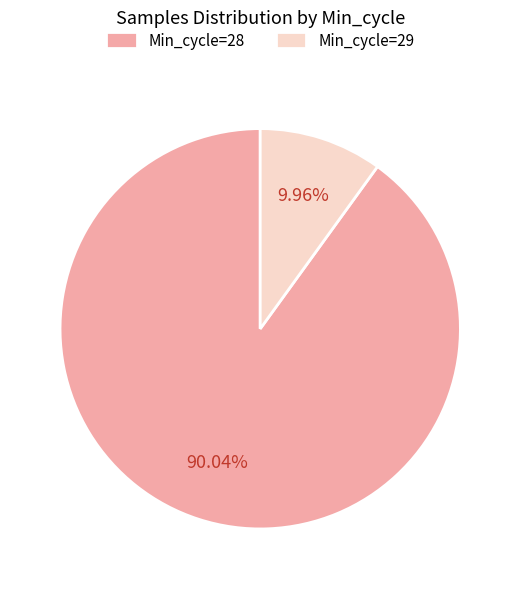

Which category accounts for the majority?

Min_cycle=28